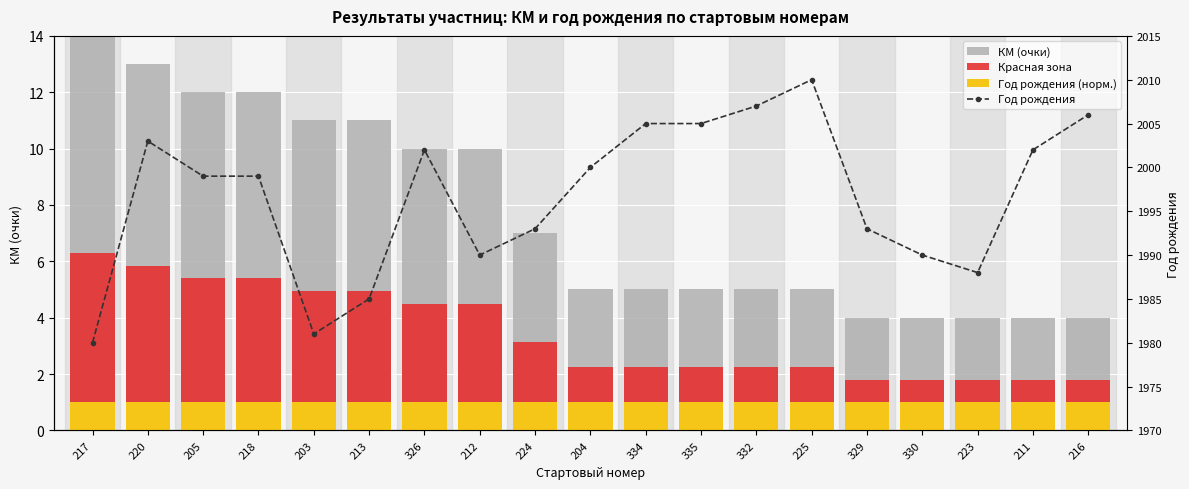

What is the label of the 19th bar from the left?

216